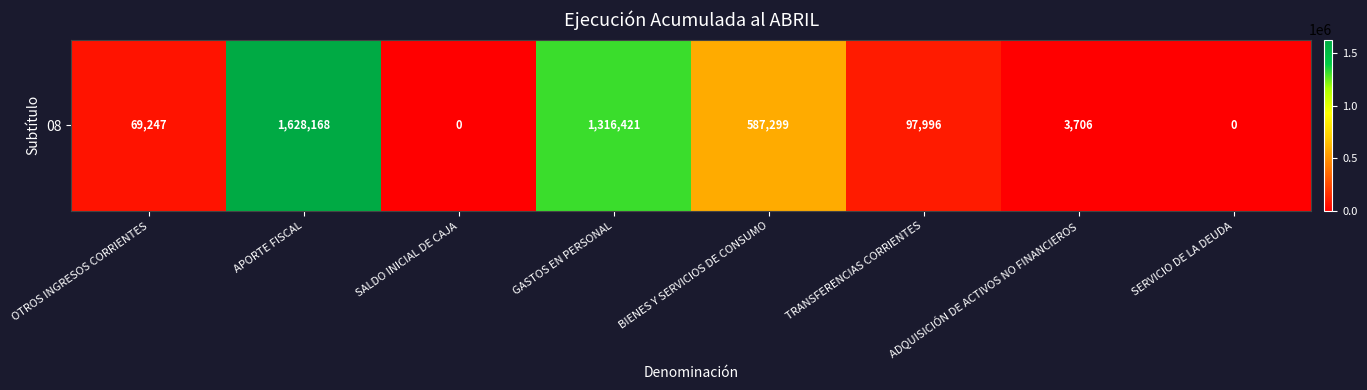

List the labels in order of value, smallest first.

SALDO INICIAL DE CAJA, SERVICIO DE LA DEUDA, ADQUISICIÓN DE ACTIVOS NO FINANCIEROS, OTROS INGRESOS CORRIENTES, TRANSFERENCIAS CORRIENTES, BIENES Y SERVICIOS DE CONSUMO, GASTOS EN PERSONAL, APORTE FISCAL